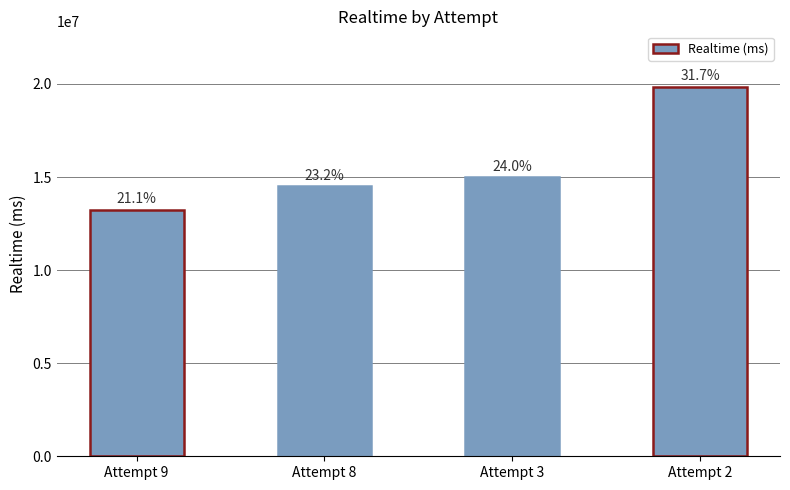

Approximately how many times larger is the value at Attempt 2 compared to Attempt 9?

1.5